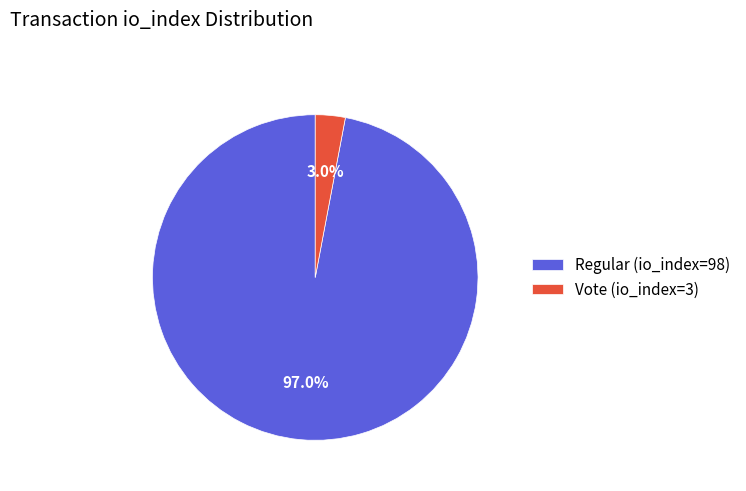

Which slice is the smallest?

Vote (io_index=3)